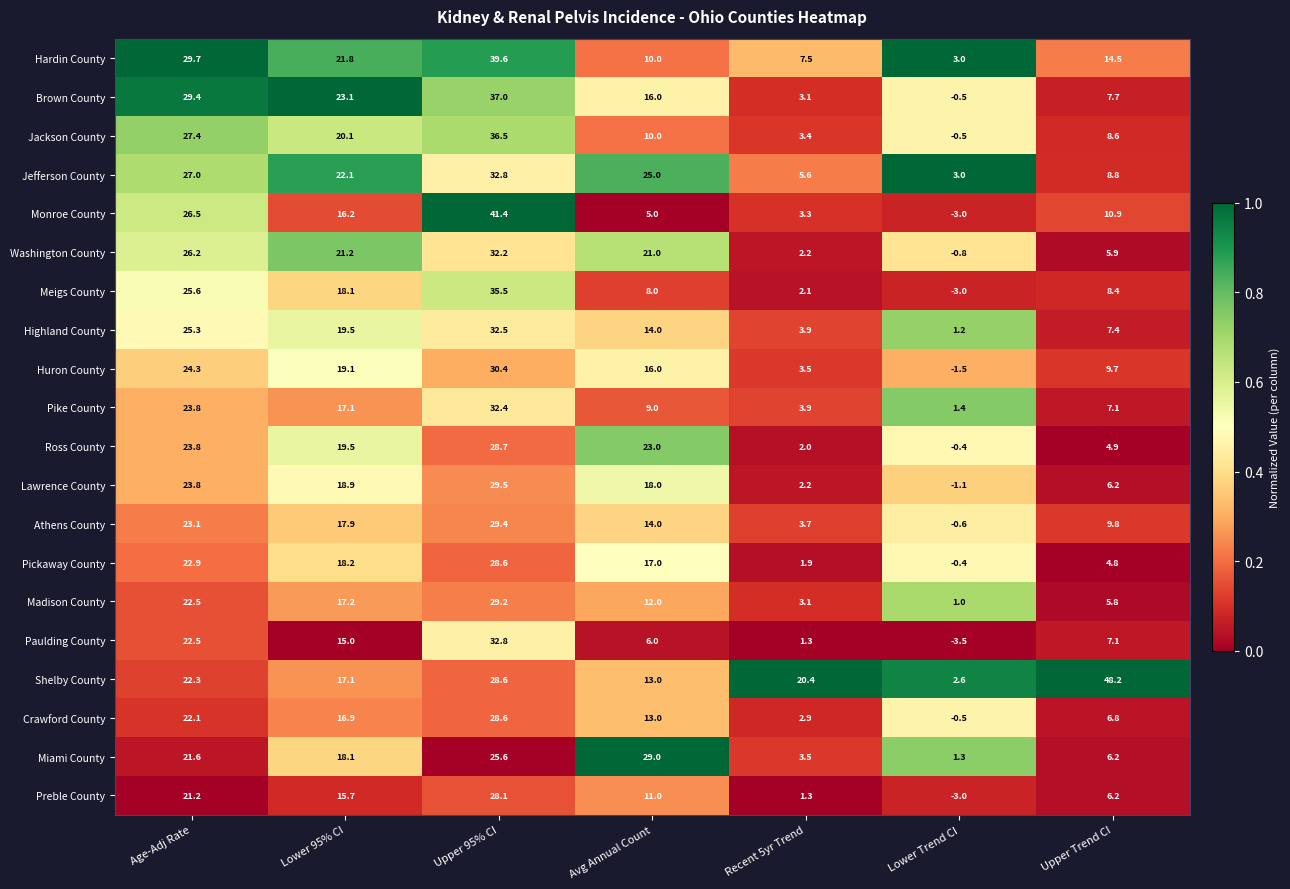

Which series has the largest range (max minus min)?

Shelby County